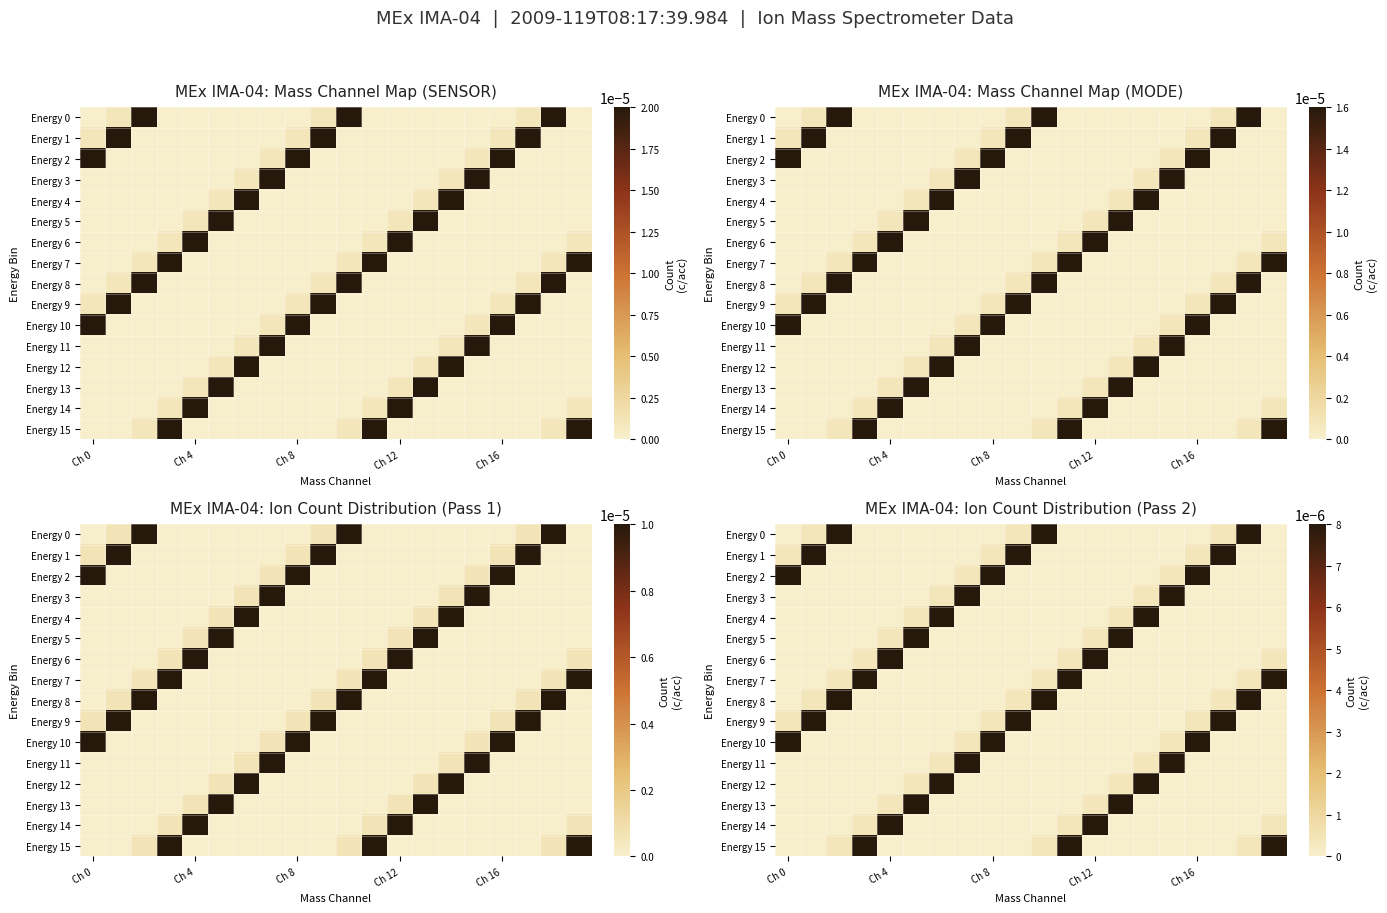

How many positive values does the row_1 series have?

6